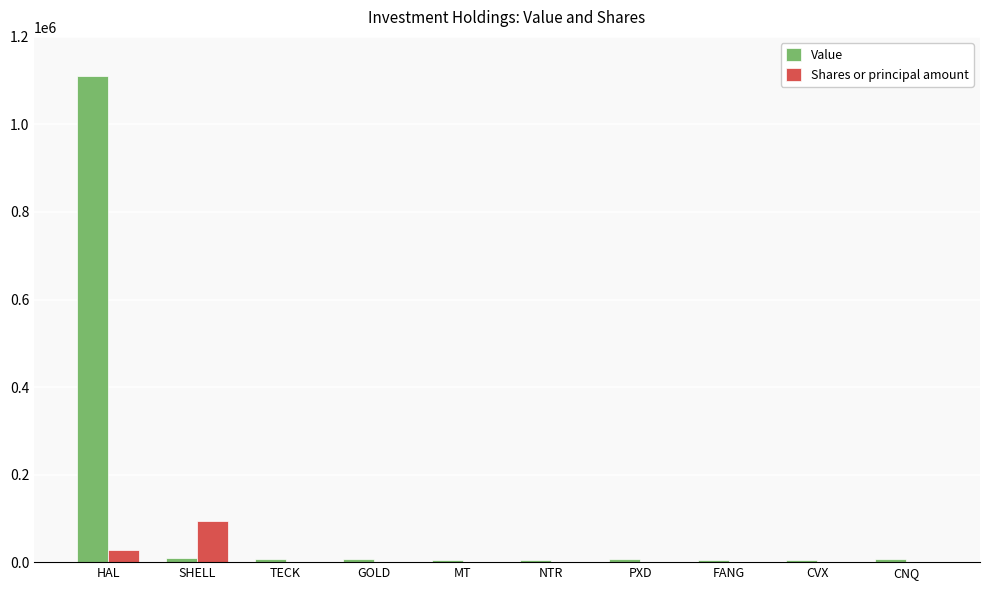

Which series changed the most between HAL and MT?

Value